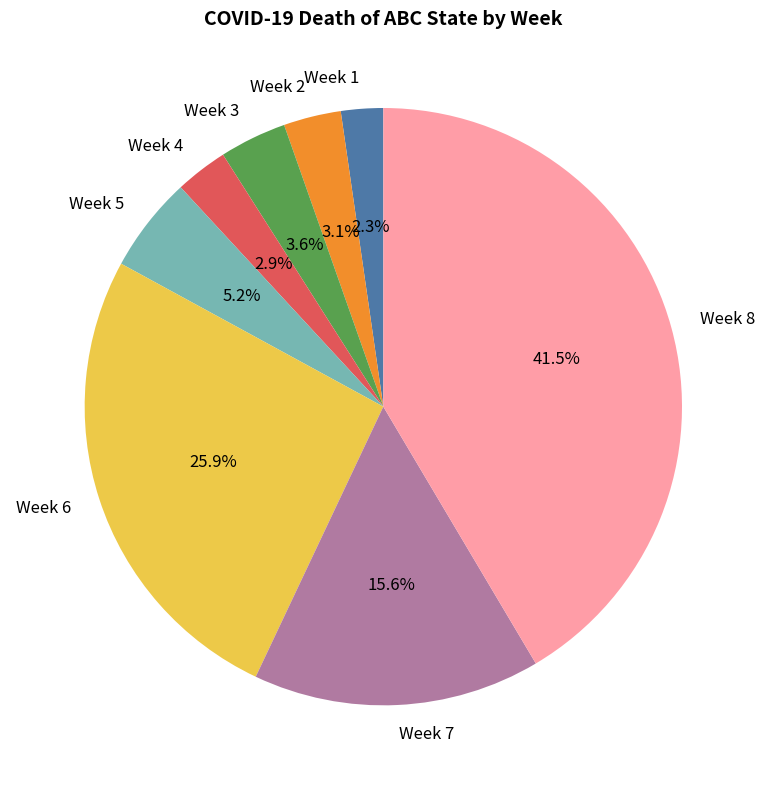

How many segments does this pie chart have?

8